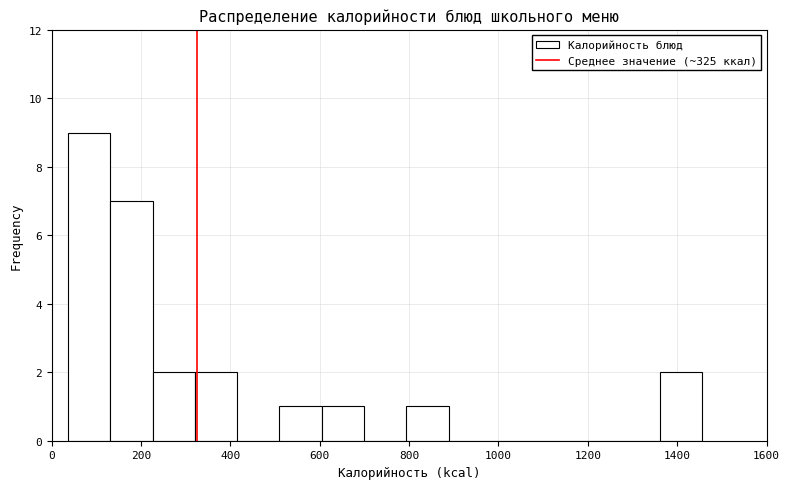

Reading left to right, transcribe this chart: for each bar, give the range it covers on the x-axis and its height. Neither the bar edges nor the heights are printed on the chart, so give them approximately, as read against the axes.

40 to 140: 9
140 to 220: 7
220 to 320: 2
320 to 420: 2
420 to 500: 0
500 to 600: 1
600 to 700: 1
700 to 800: 0
800 to 880: 1
880 to 980: 0
980 to 1080: 0
1080 to 1180: 0
1180 to 1260: 0
1260 to 1360: 0
1360 to 1460: 2